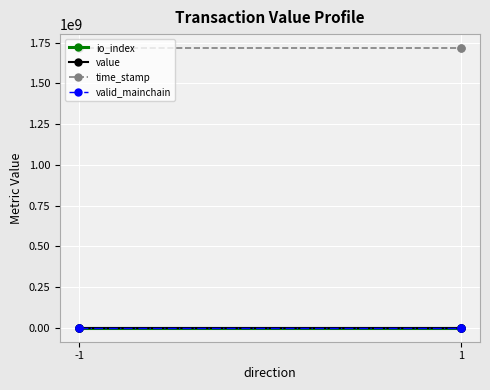

True or false: valid_mainchain and time_stamp intersect in this chart.

False